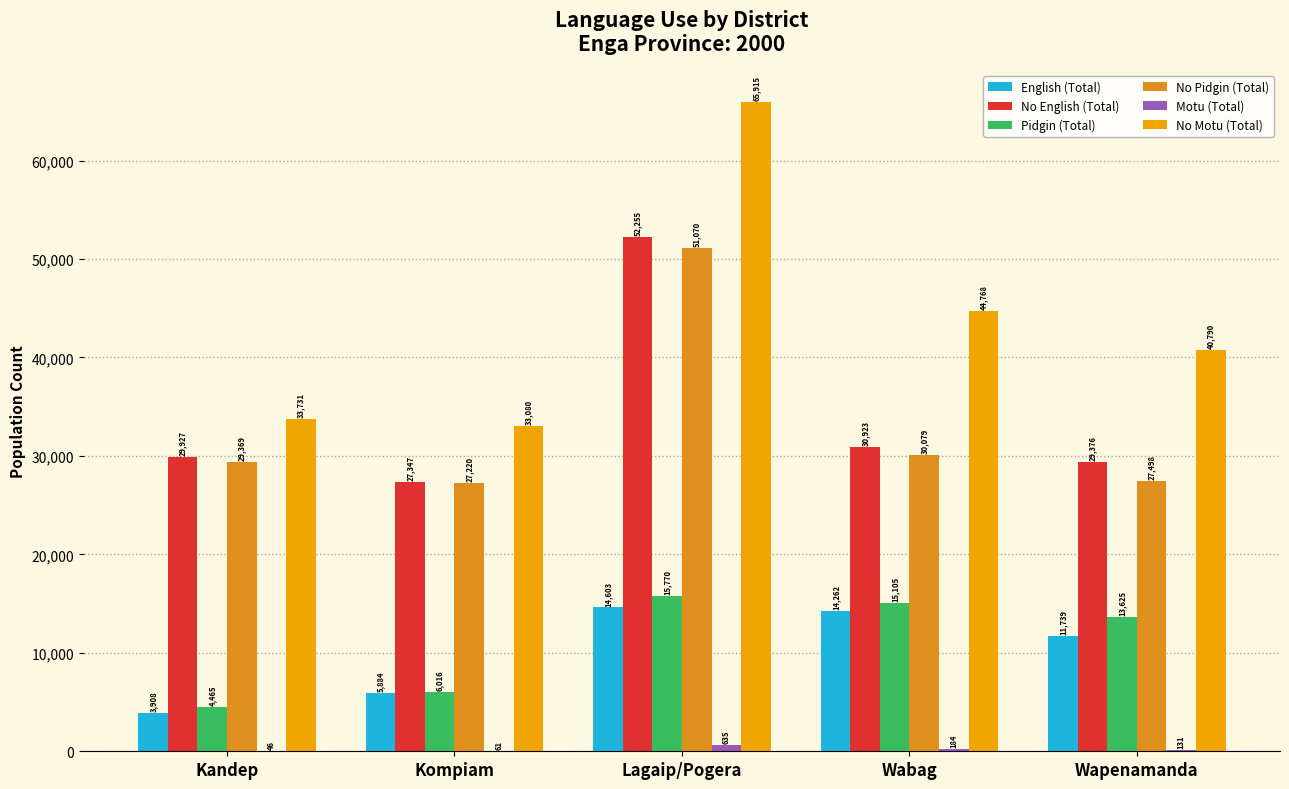

What is the total value across all series at Kompiam?

99608